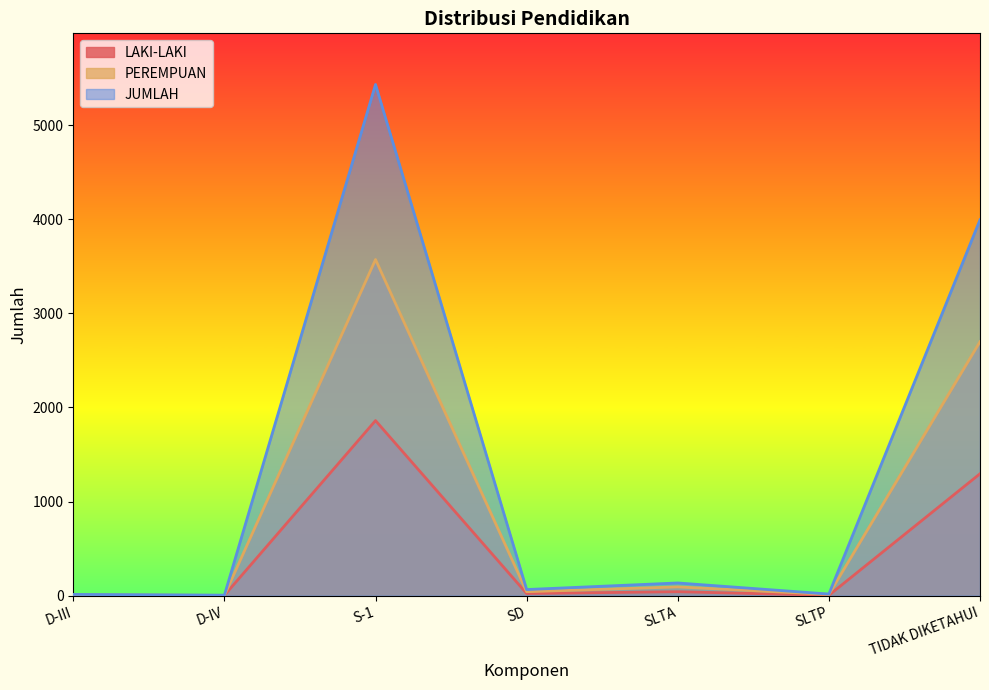

True or false: JUMLAH and LAKI-LAKI intersect in this chart.

False